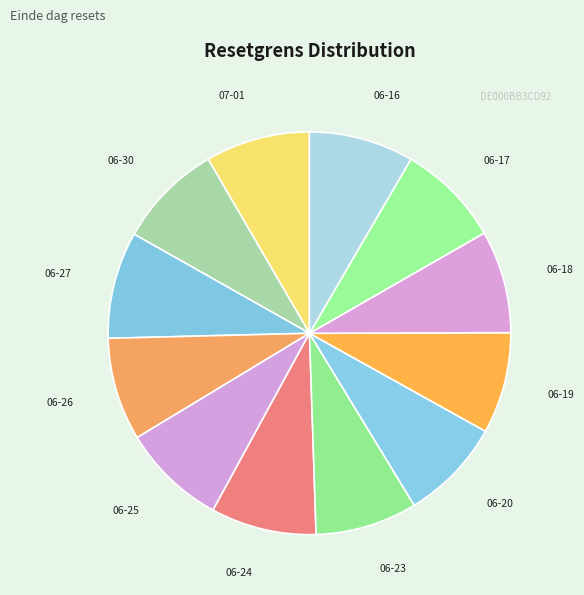

Does any single category account for the majority?

No